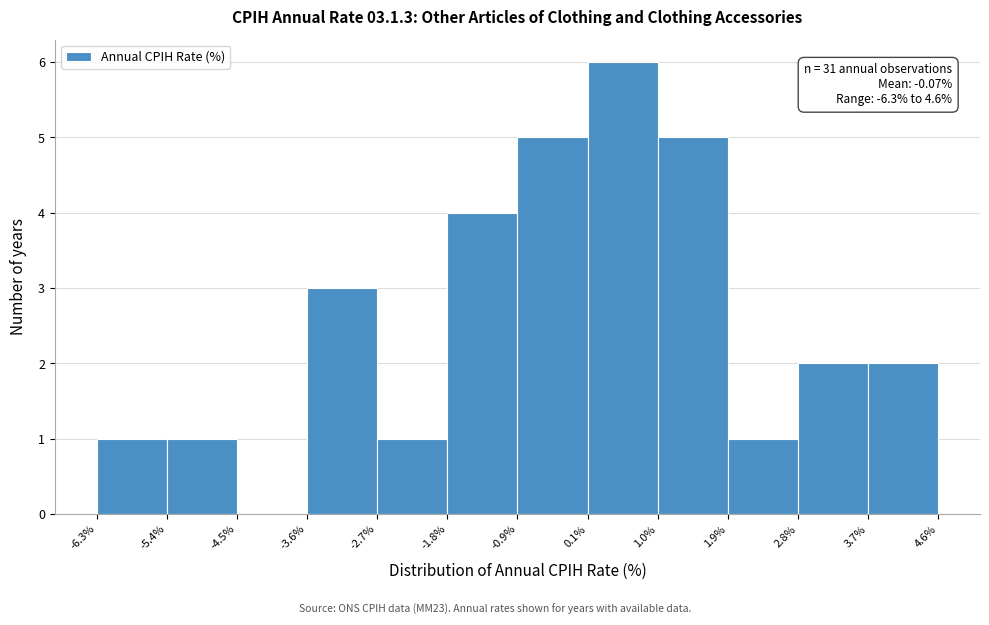

Over which range of the x-axis is the bar tallest?

0.1% to 1.0%